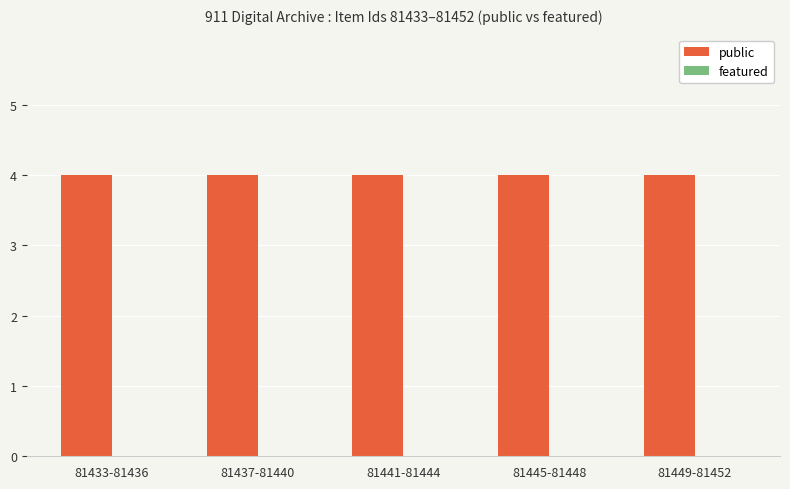

List the labels in order of public value, smallest first.

81433-81436, 81437-81440, 81441-81444, 81445-81448, 81449-81452